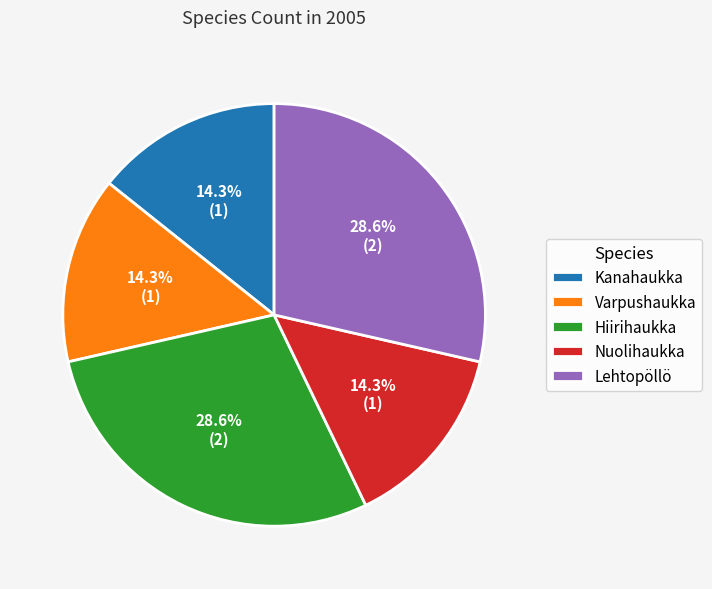

The Varpushaukka slice represents 28% of the pie. True or false?

False